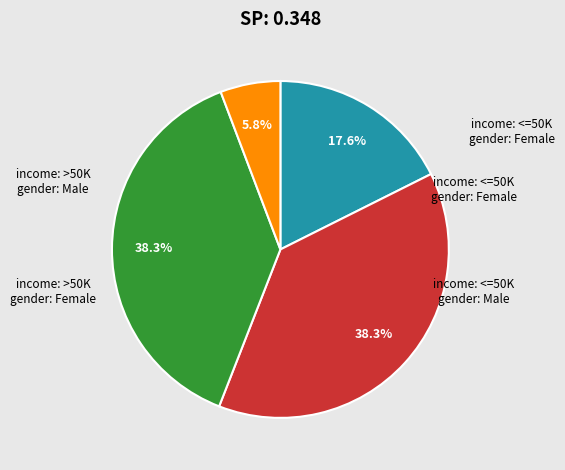

Is there any slice that represents more than half of the pie?

No